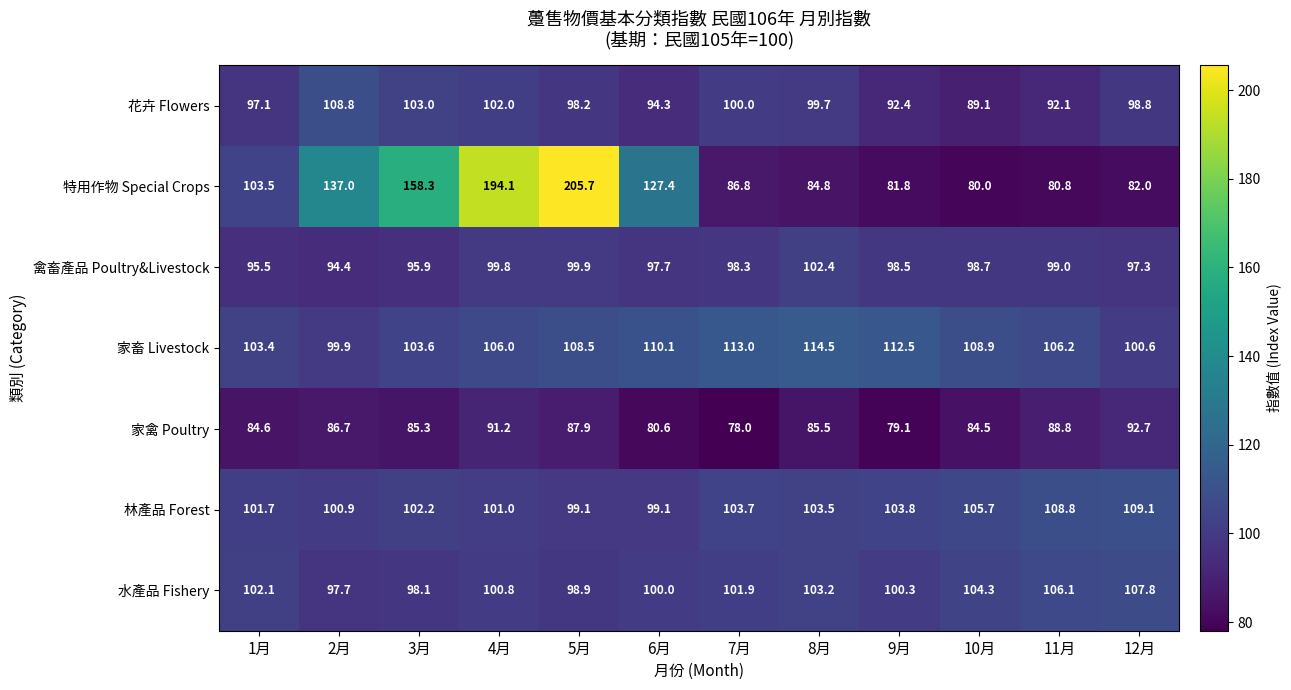

How many data points in 特用作物 Special Crops are less than 103?

6